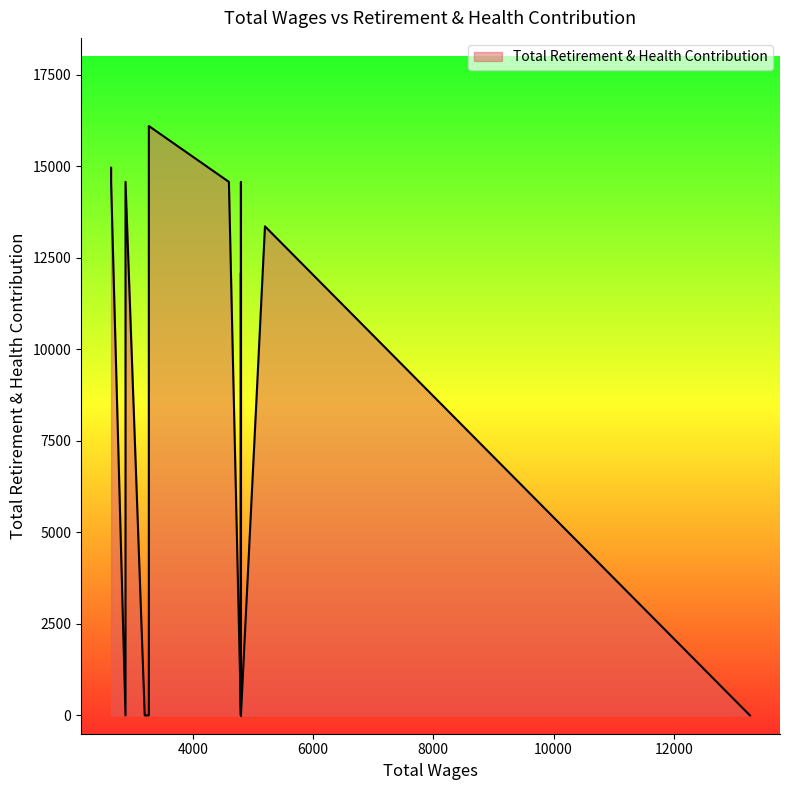

How many lines are shown in the chart?

1